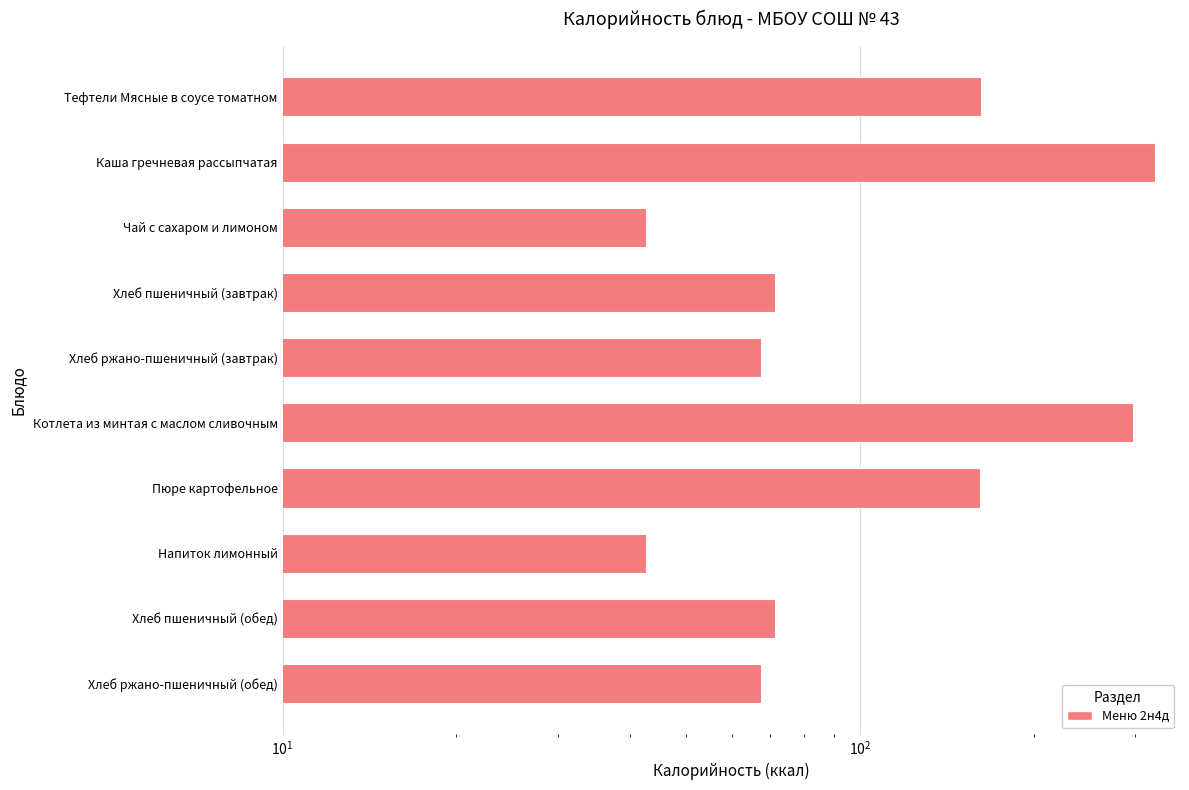

What is the value of the 3rd bar from the left?

42.6